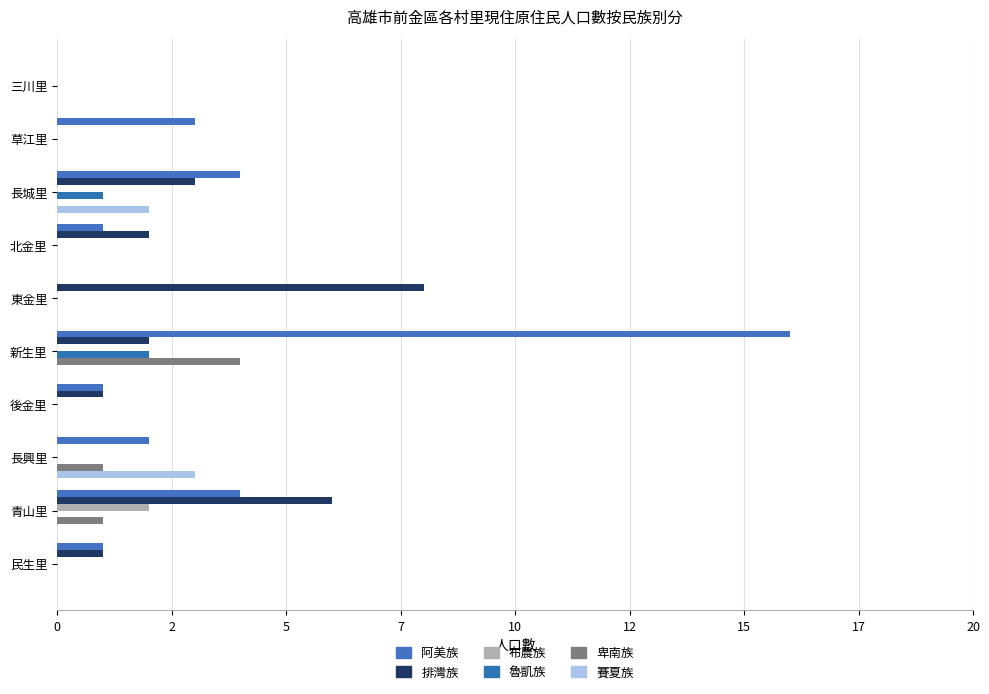

How many groups of bars are there?

10